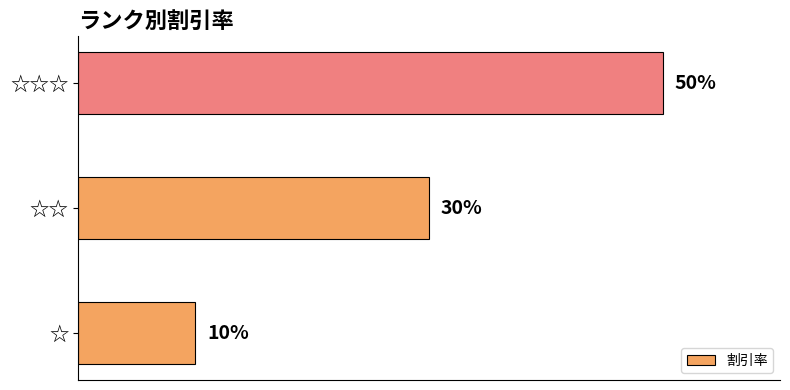

What is the average value?

0.3